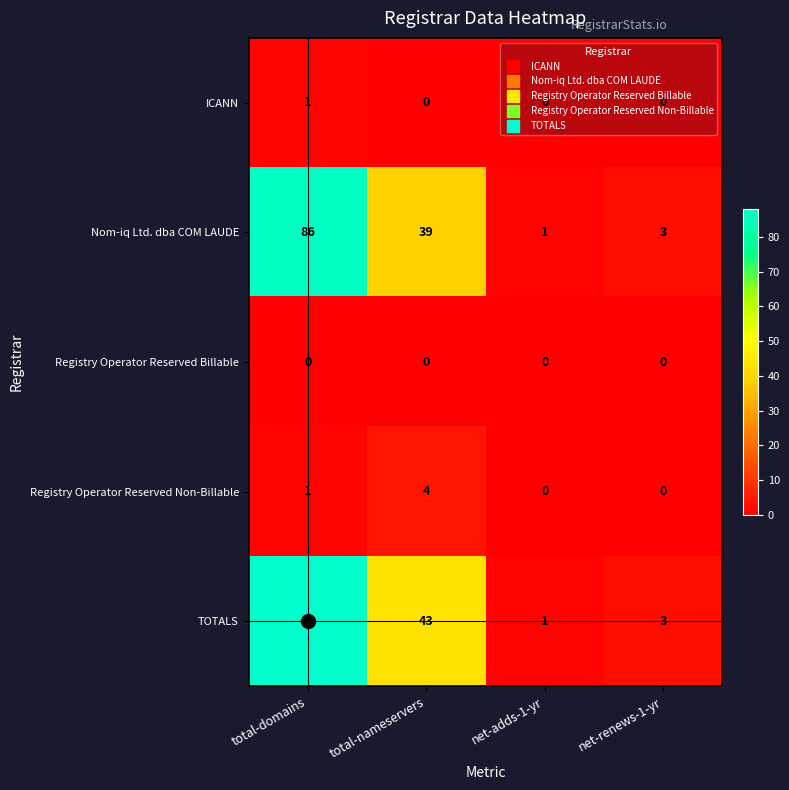

True or false: Registry Operator Reserved Billable has a value of 0 at total-nameservers.

True